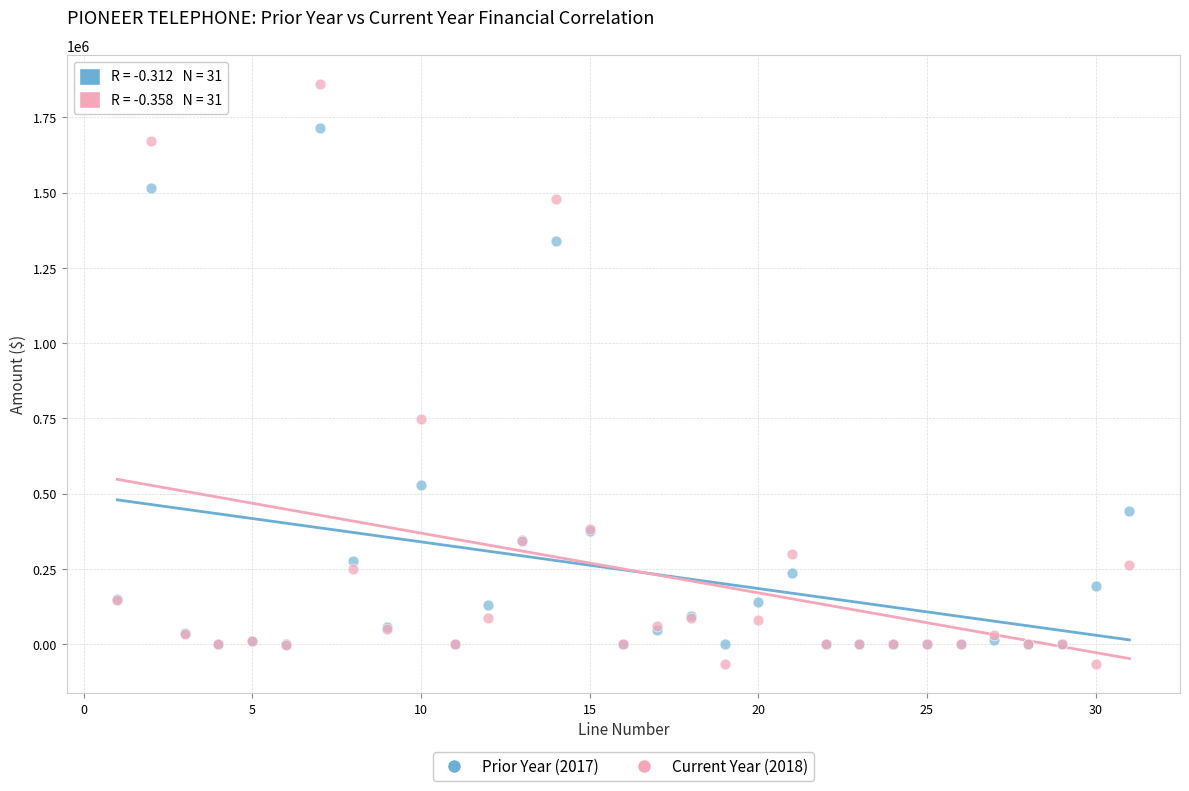

Which series contains the lowest Y value?

Current Year (2018)